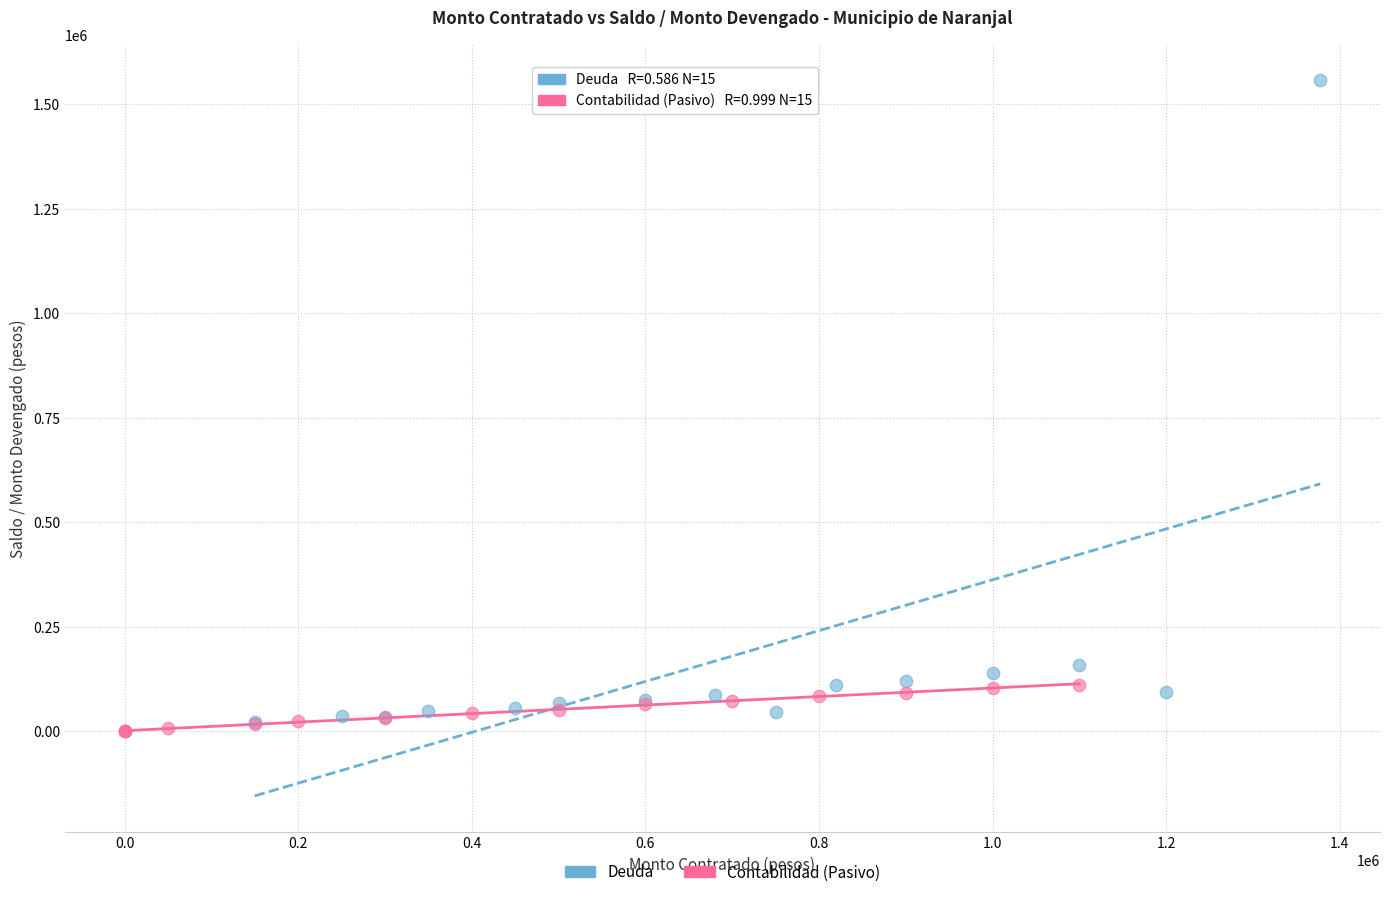

Which series has the widest spread of Y values?

Deuda